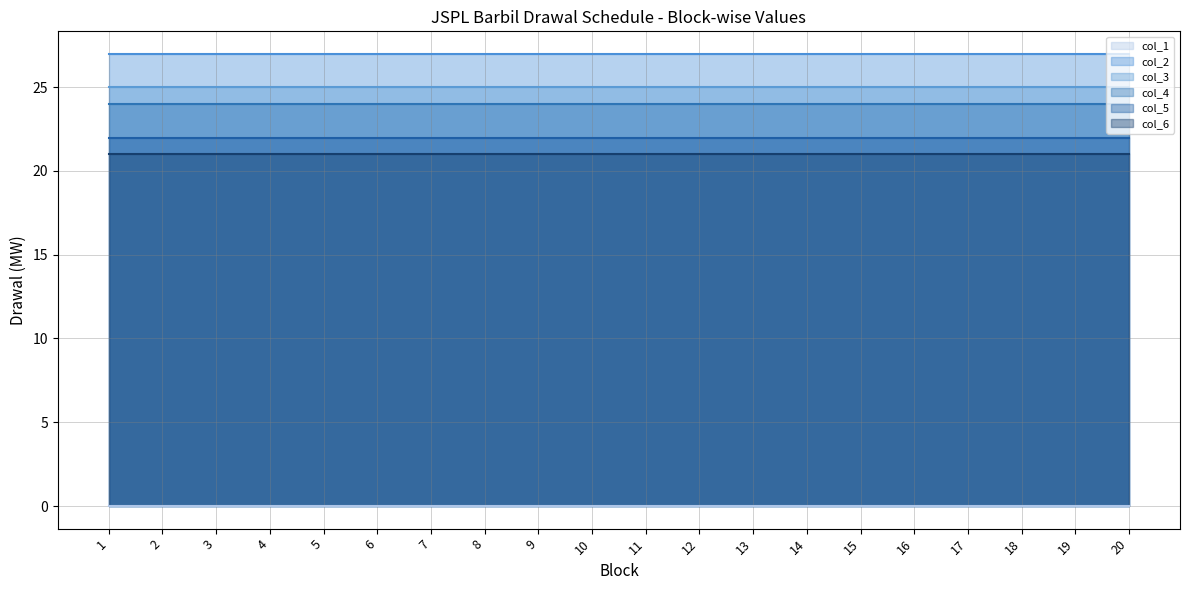

How many lines are shown in the chart?

6